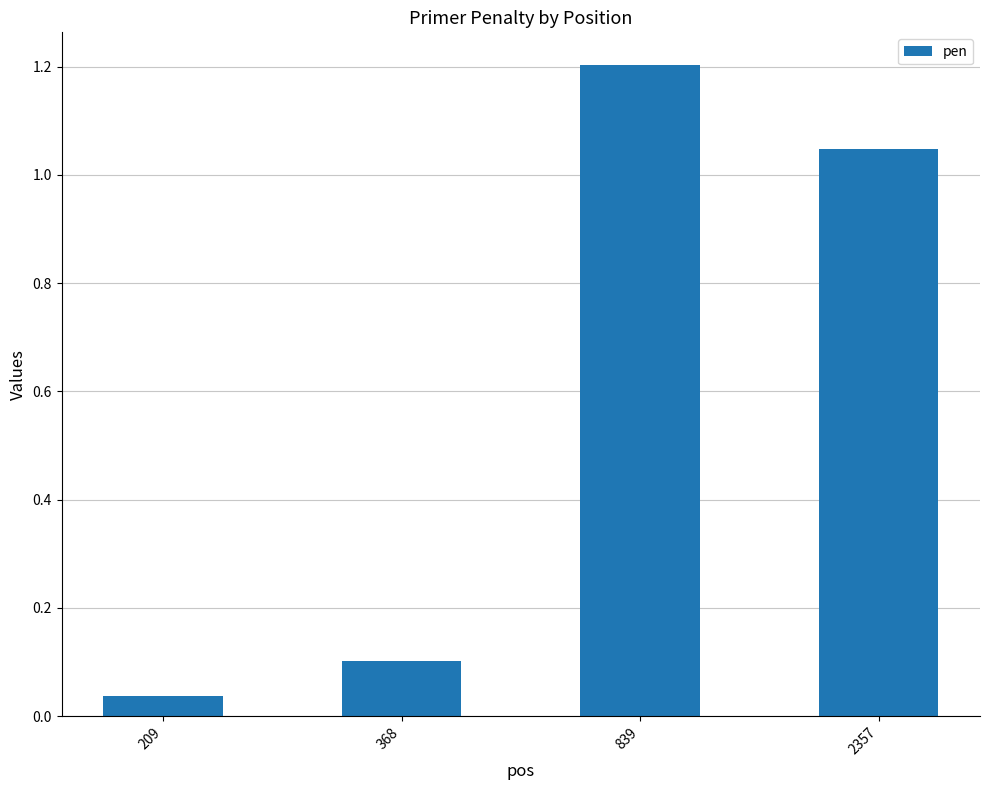

What is the value of the 2nd bar from the left?

0.1